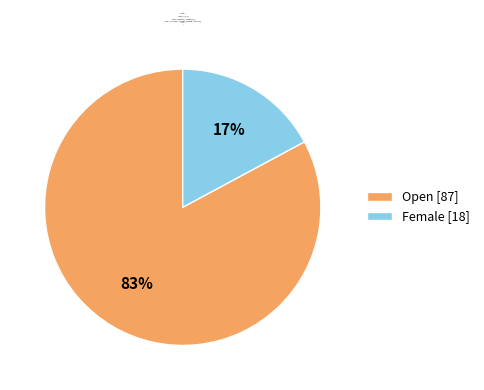

What is the largest slice in the pie chart?

Open [87]